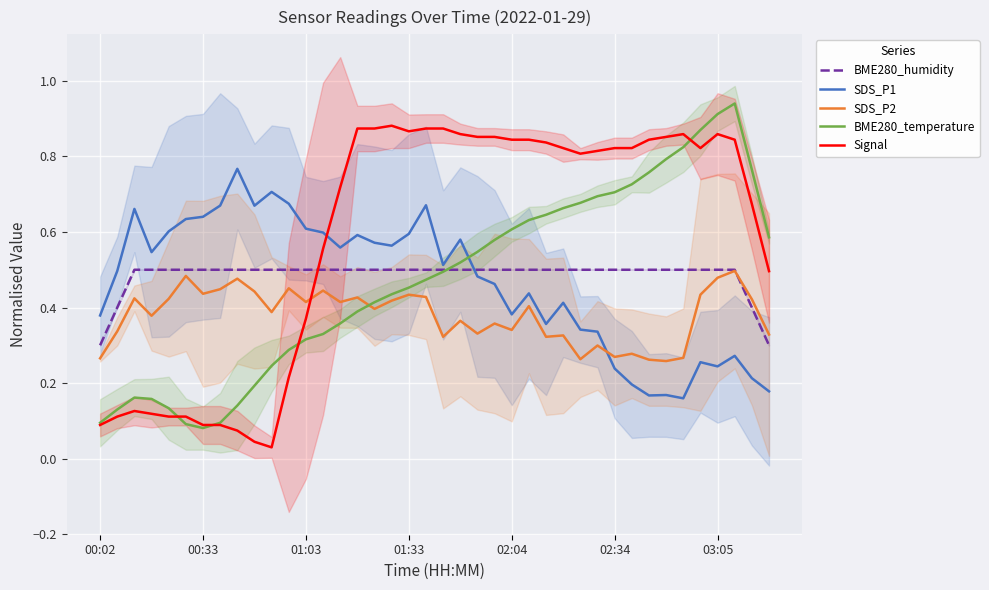

At 8, list the series in order from smallest to largest.

Signal, BME280_temperature, SDS_P2, BME280_humidity, SDS_P1